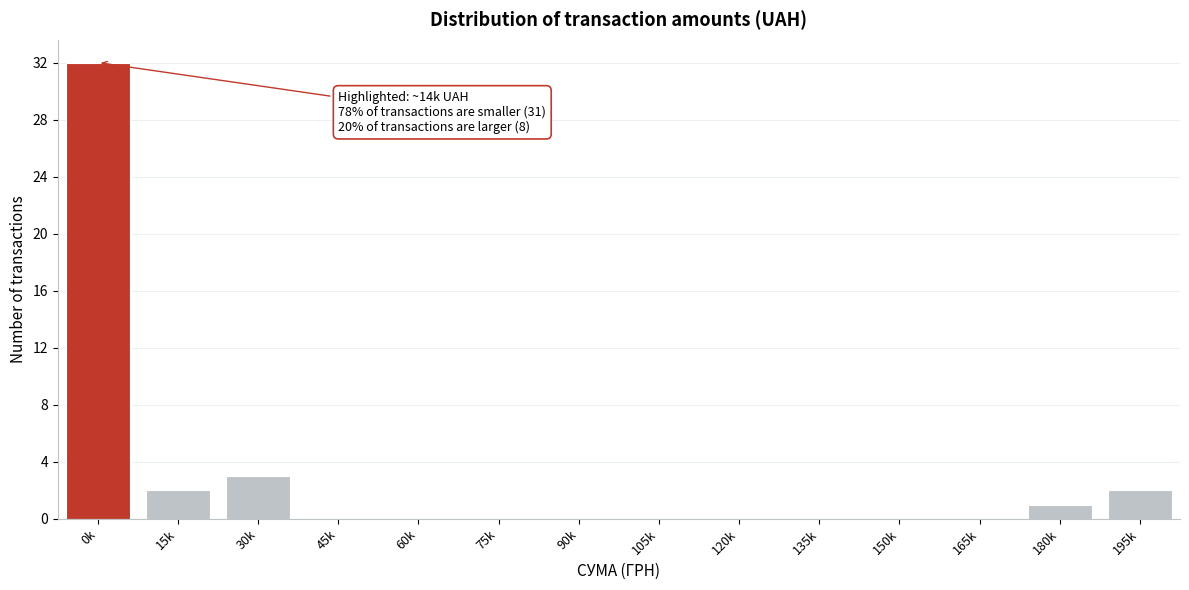

Reading left to right, list all the values displayed in this chart.

0k=32	15k=2	30k=3	45k=0	60k=0	75k=0	90k=0	105k=0	120k=0	135k=0	150k=0	165k=0	180k=1	195k=2